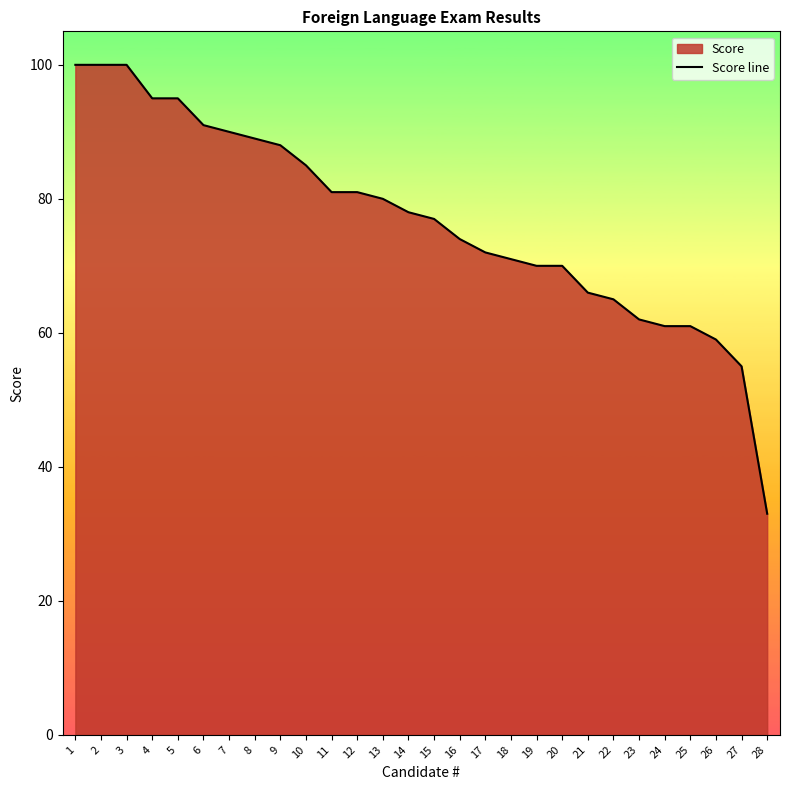

Reading left to right, extract all data points from this chart.

1=100	2=100	3=100	4=95	5=95	6=91	7=90	8=89	9=88	10=85	11=81	12=81	13=80	14=78	15=77	16=74	17=72	18=71	19=70	20=70	21=66	22=65	23=62	24=61	25=61	26=59	27=55	28=33